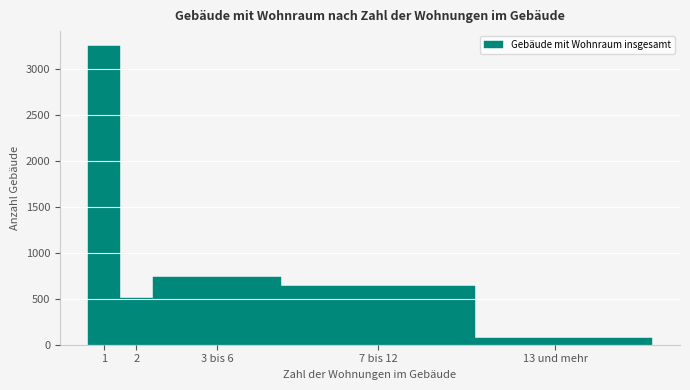

Reading right to left, extract all data points from this chart.

68	639	742	503	3249